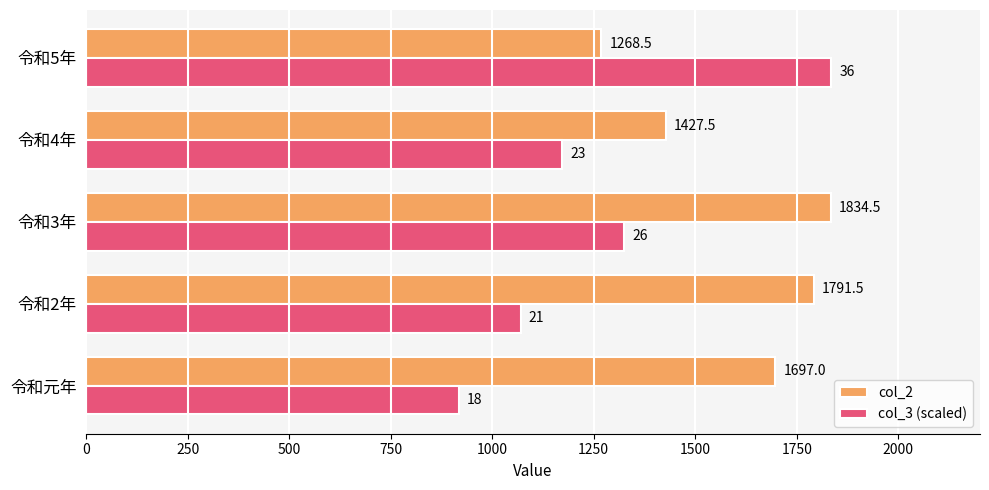

The value of col_3 (scaled) at 令和元年 is 1282.7. True or false?

False